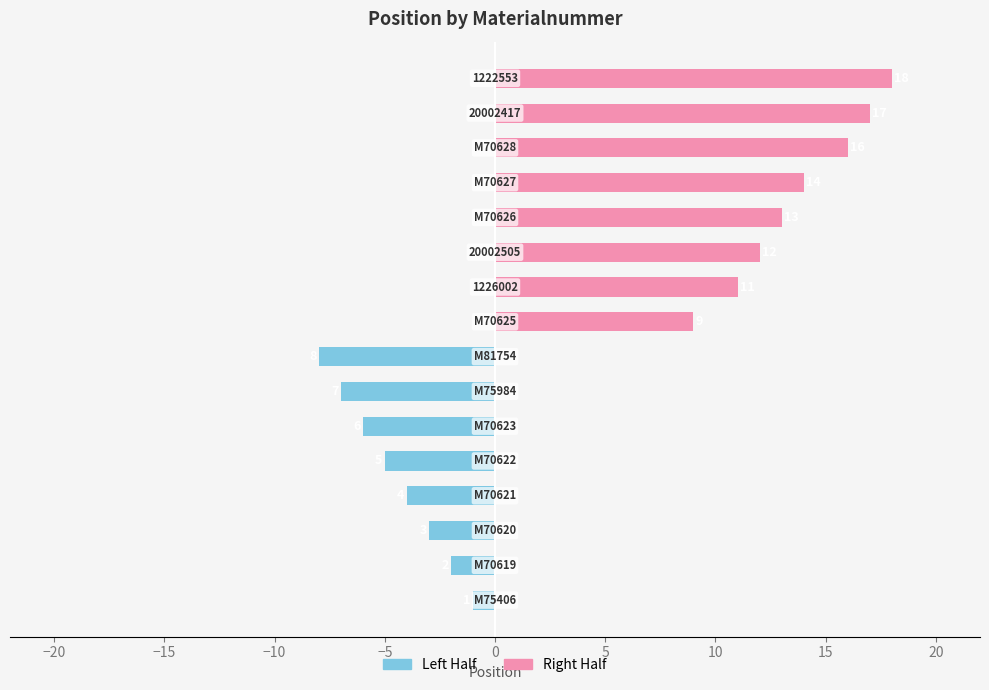

What is the average value of the Left Half series?

-4